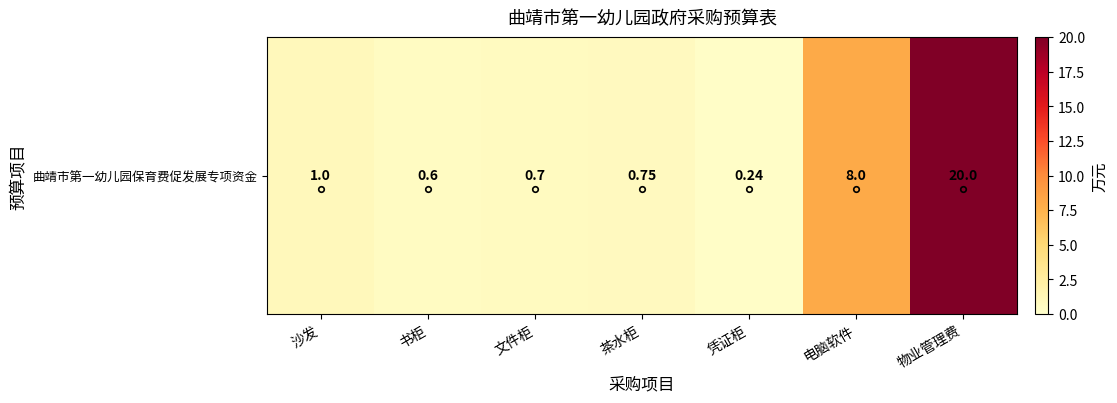

How many categories are shown in the chart?

7